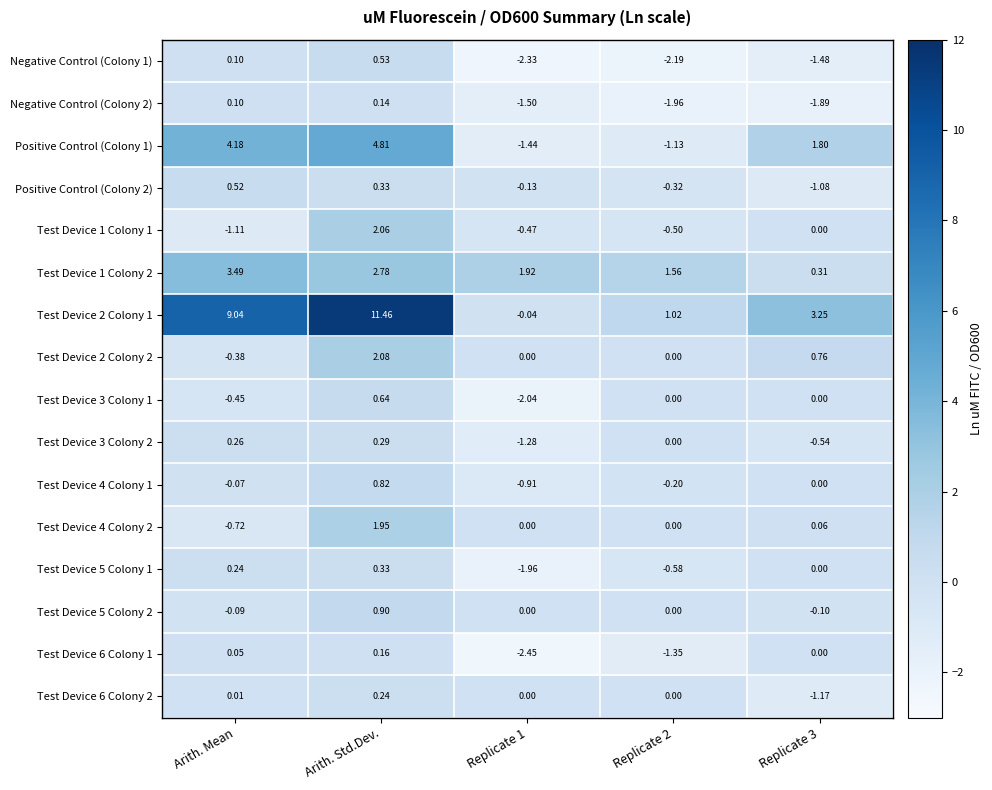

At which category does the chart reach its peak across all series?

Arith. Std.Dev.